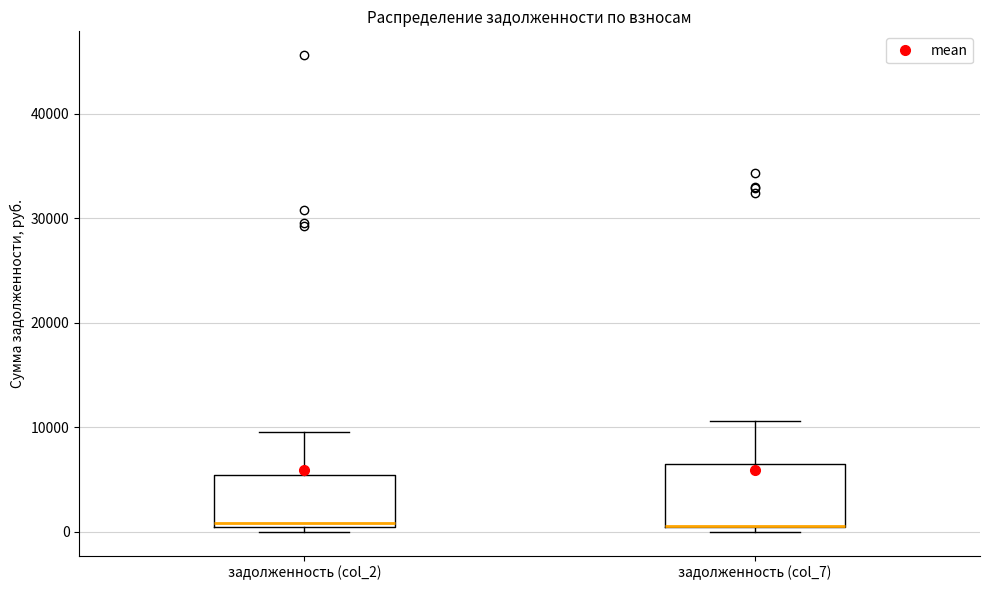

Where does the median line of the box for задолженность (col_2) sit on the y-axis? The values are not printed on the chart, so give them approximately, as read against the axis.

1000